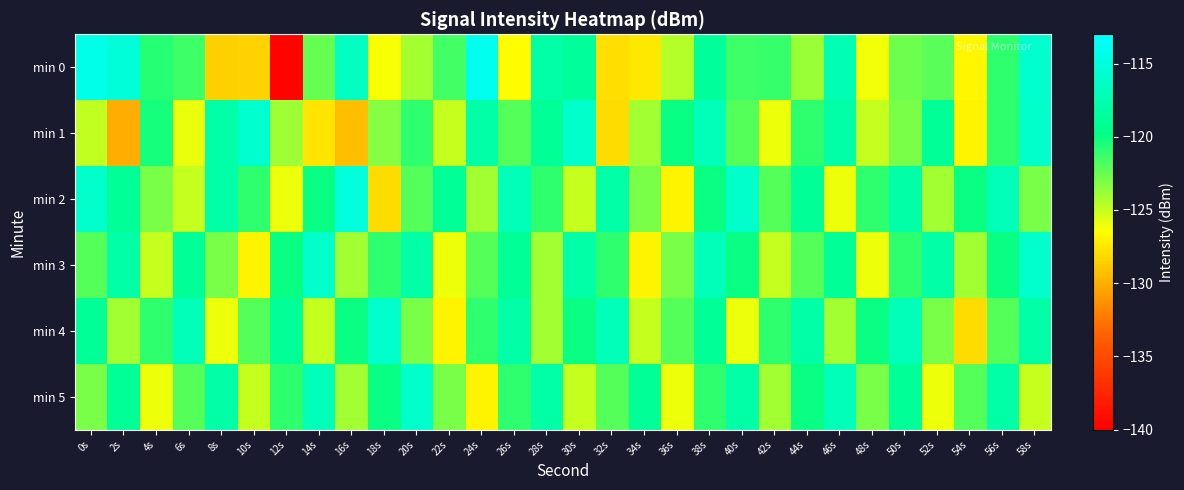

What is the spread (max minus min) of values at 54s?

8.0